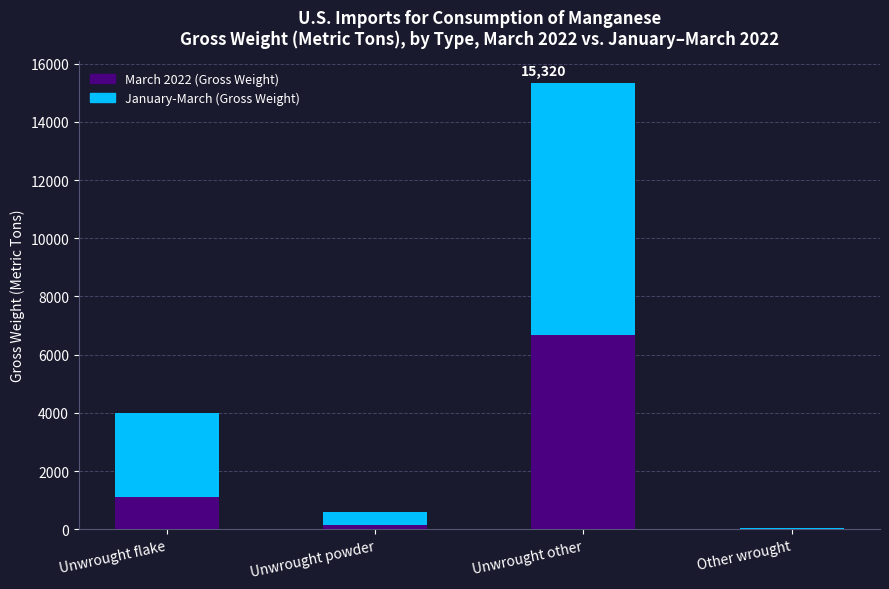

What is the highest value of the March 2022 (Gross Weight) series?

6680